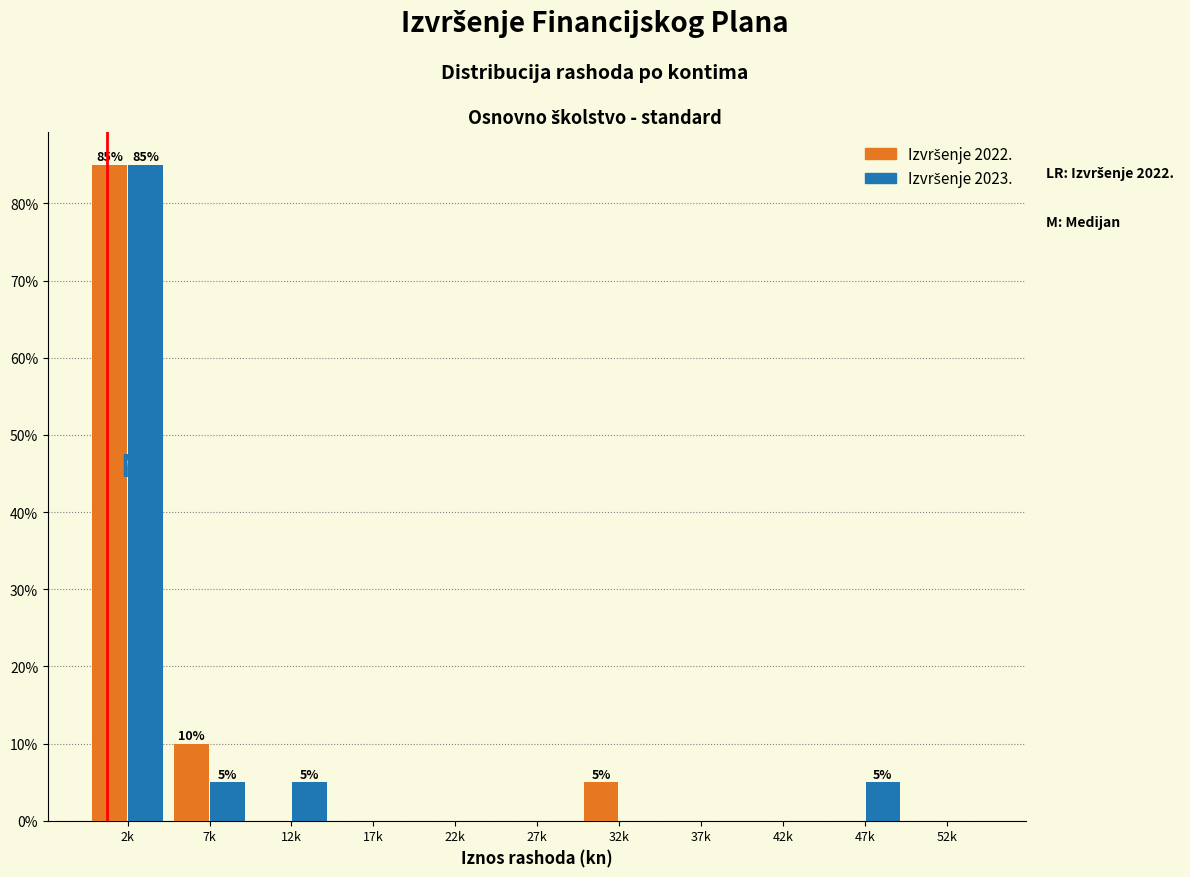

At which category does the chart reach its peak across all series?

2k